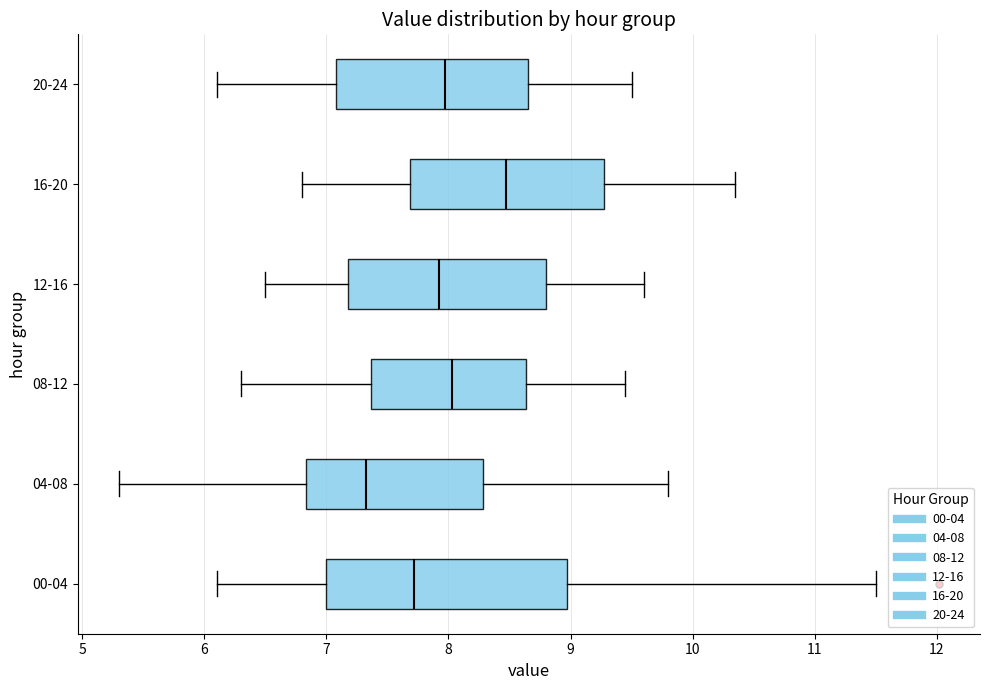

Which box is the widest, from its left edge to its right edge?

00-04